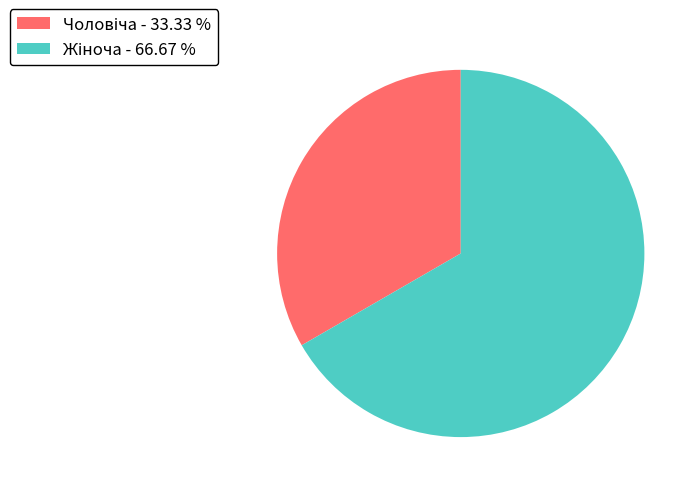

Does any single category account for the majority?

Yes